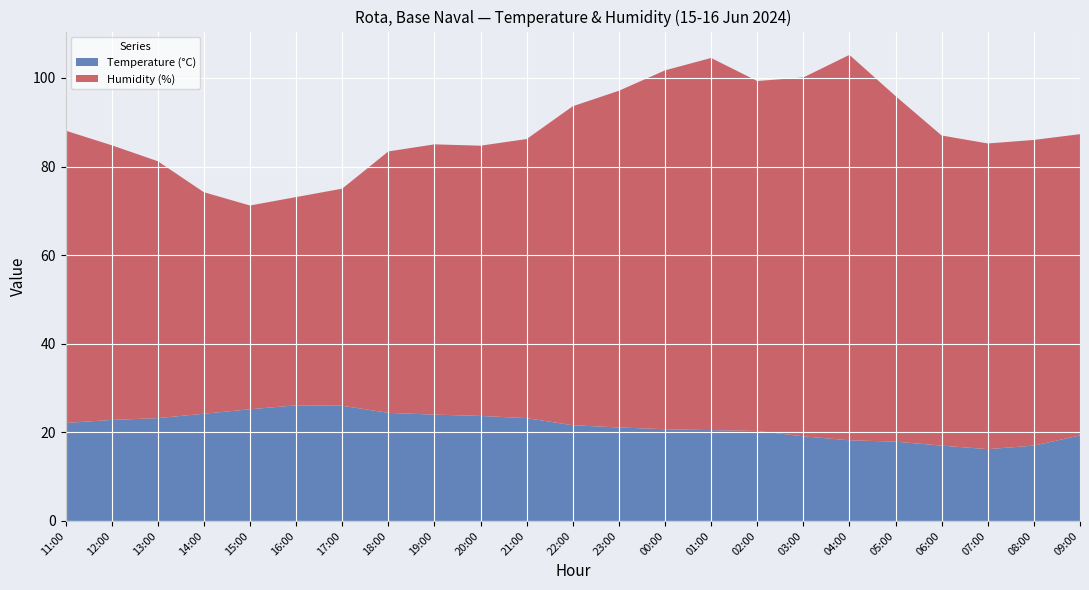

Reading left to right, extract all data points from this chart.

Temperature (°C): 22.1	22.8	23.2	24.2	25.2	26.1	26.0	24.4	24.0	23.7	23.2	21.6	21.1	20.7	20.5	20.3	19.1	18.2	17.9	17.0	16.2	17.0	19.3
Humidity (%): 66.0	62.0	58.0	50.0	46.0	47.0	49.0	59.0	61.0	61.0	63.0	72.0	76.0	81.0	84.0	79.0	81.0	87.0	78.0	70.0	69.0	69.0	68.0